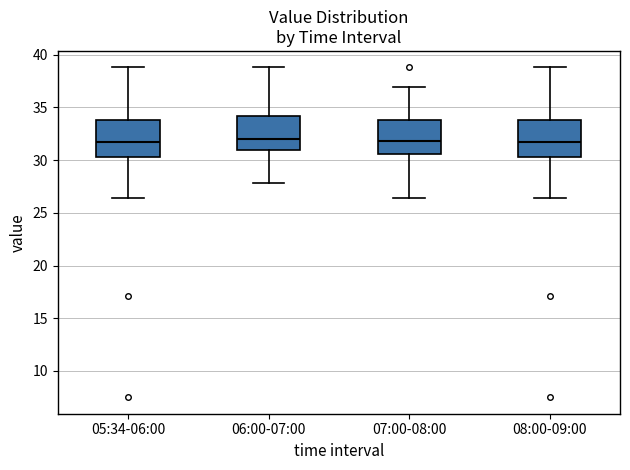

Reading left to right, read every box against the y-axis: the position of its median line, the range the box covers, and the ends of its whiskers. The values are not printed on the chart, so give them approximately, as read against the axis.

05:34-06:00: median 31.5, box 30.5 to 34.0, whiskers 26.5 to 39.0
06:00-07:00: median 32.0, box 31.0 to 34.0, whiskers 28.0 to 39.0
07:00-08:00: median 32.0, box 30.5 to 34.0, whiskers 26.5 to 37.0
08:00-09:00: median 31.5, box 30.5 to 34.0, whiskers 26.5 to 39.0